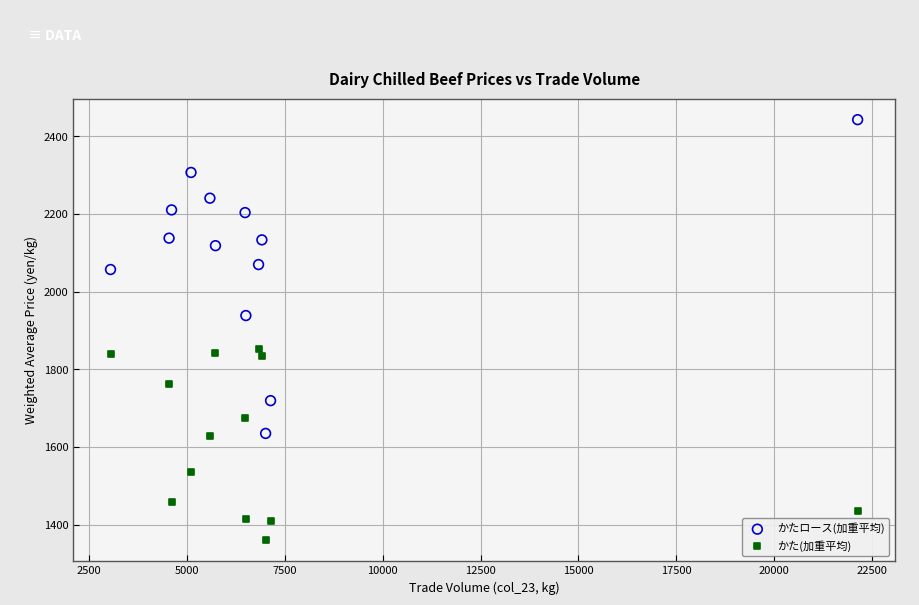

In the かたロース(加重平均) series, what Y value is closest to 2039?

2057.2